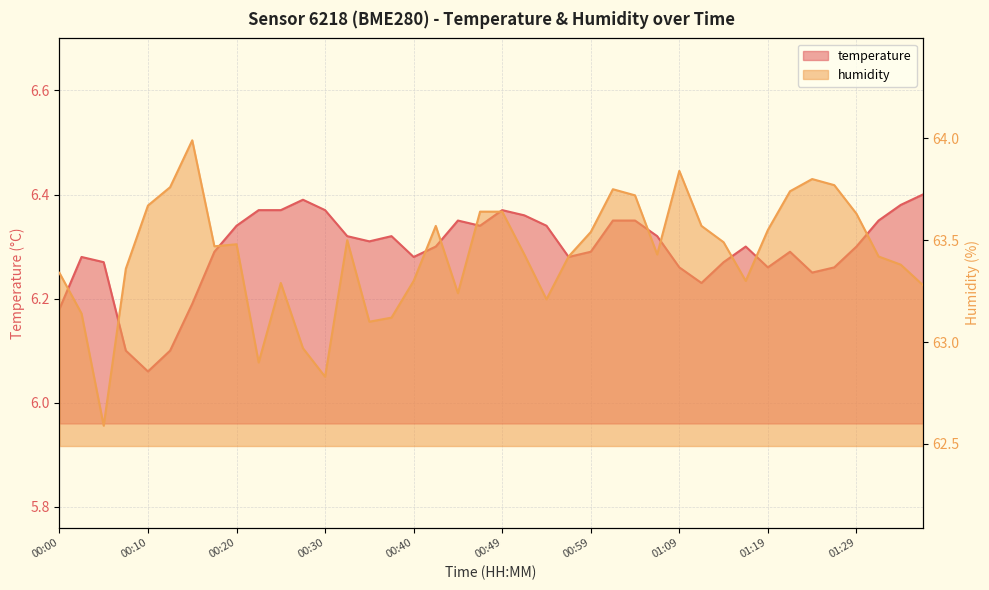

The humidity series shows 27.8 at 00:10. True or false?

False